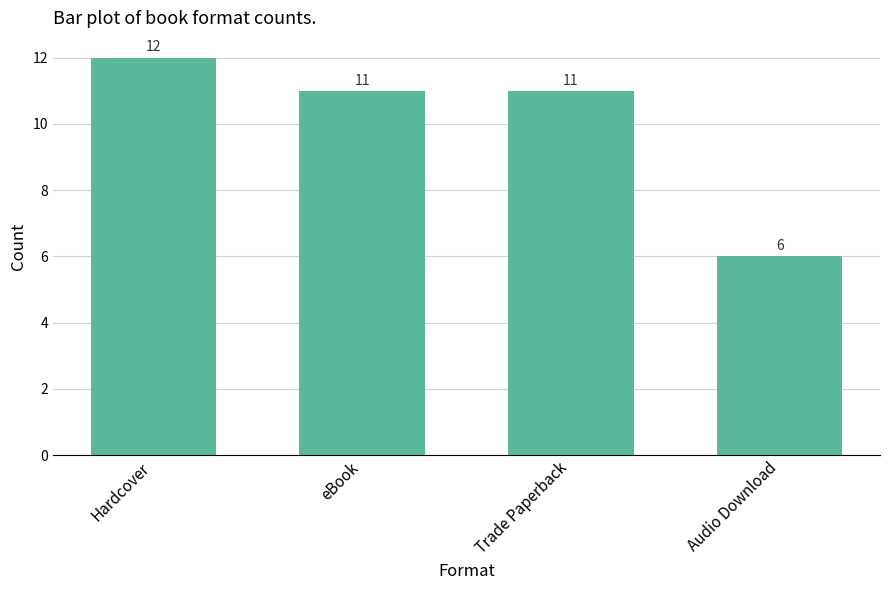

What is the maximum value shown in the chart?

12